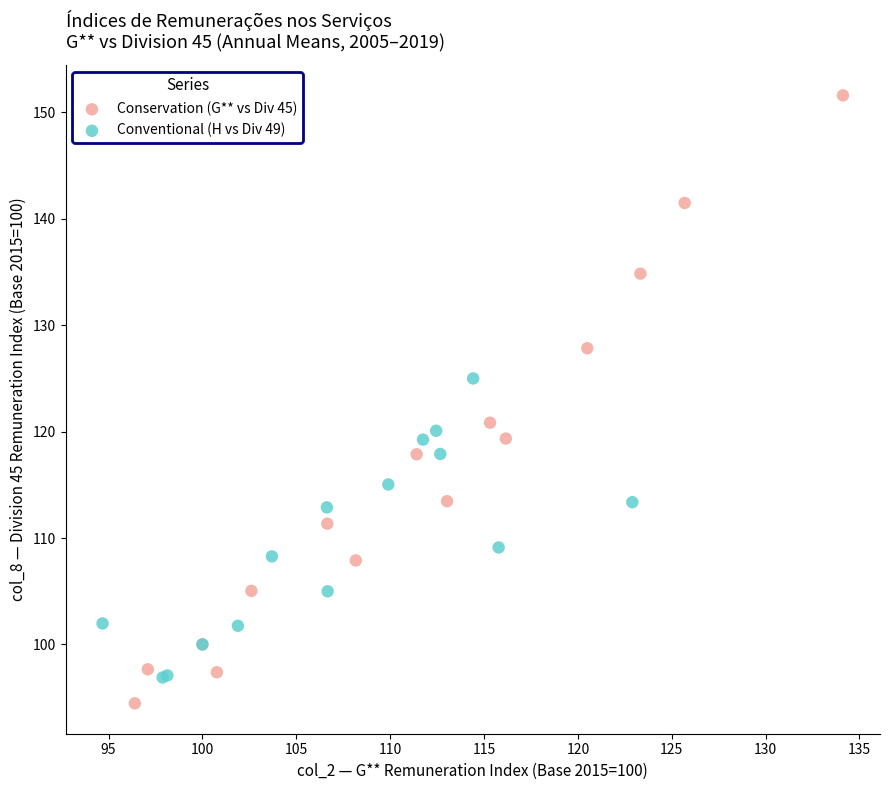

Which series has the widest spread of Y values?

Conservation (G** vs Div 45)